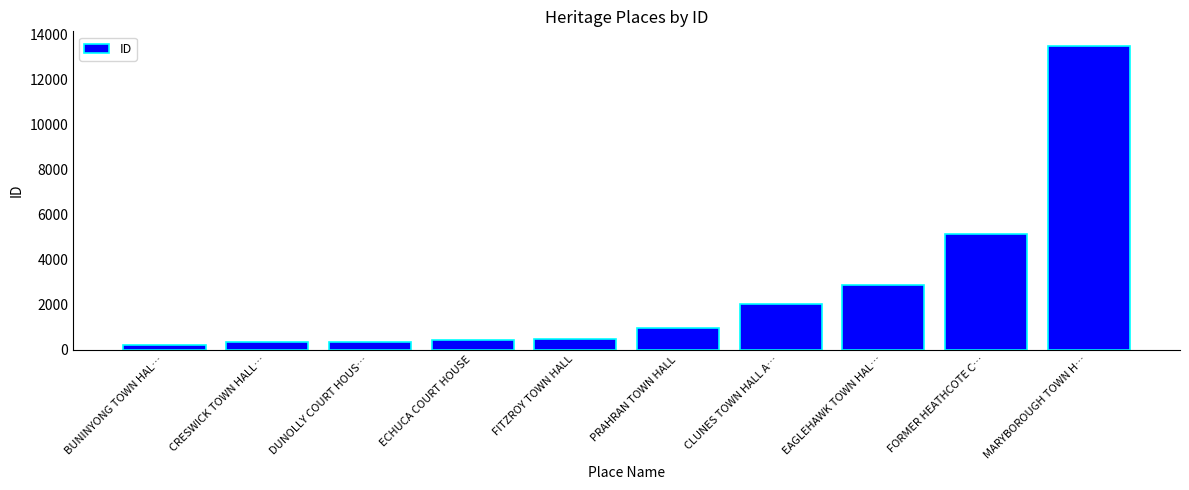

What is the difference between the values at EAGLEHAWK TOWN HAL… and MARYBOROUGH TOWN H…?

10625